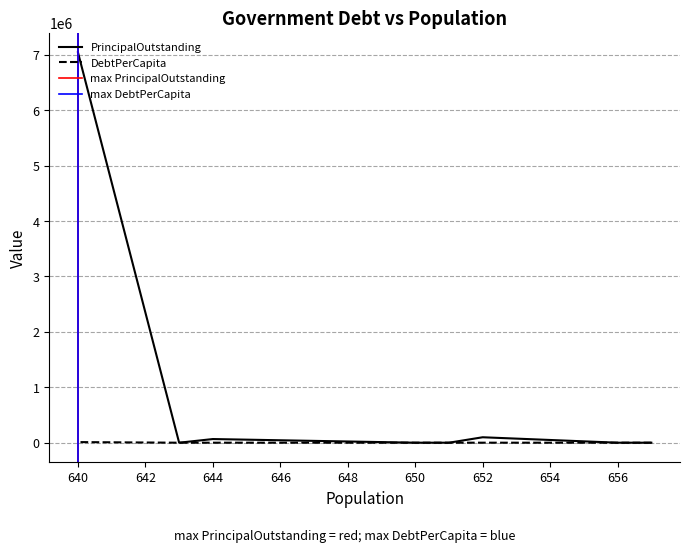

How many interior local valleys does the DebtPerCapita series have?

1